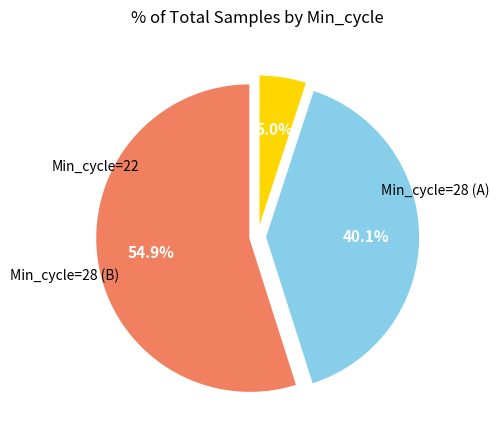

Is there a majority slice in this chart?

Yes